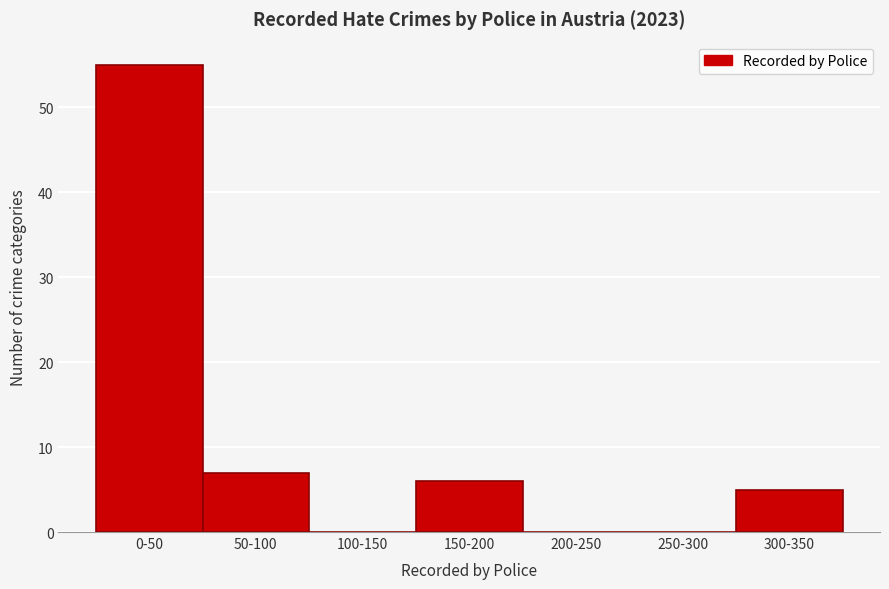

Reading left to right, what are all the values shown in this chart?

0-50=55	50-100=7	100-150=0	150-200=6	200-250=0	250-300=0	300-350=5